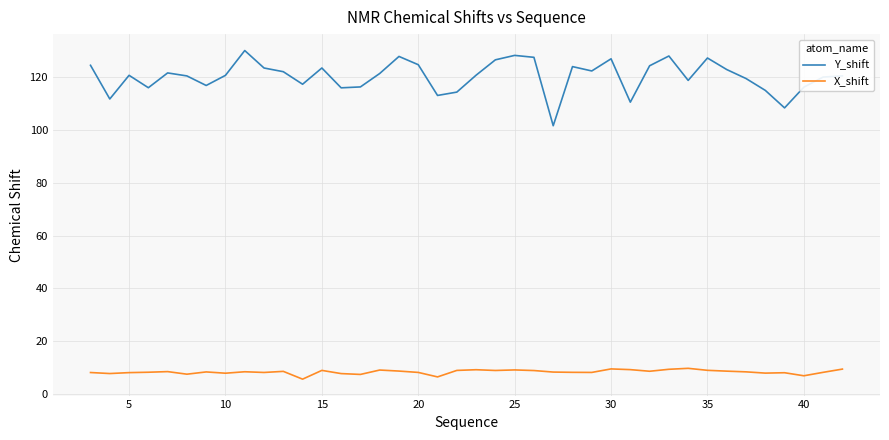

Which series has the largest total across all categories?

Y_shift